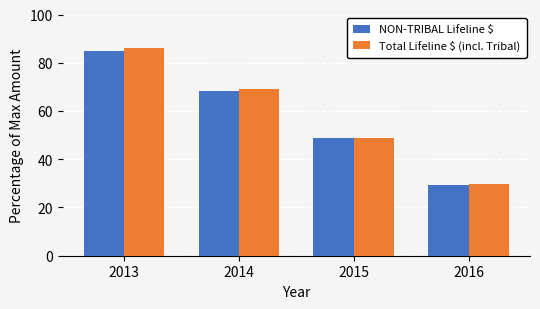

What is the average value of the NON-TRIBAL Lifeline $ series?

57.9